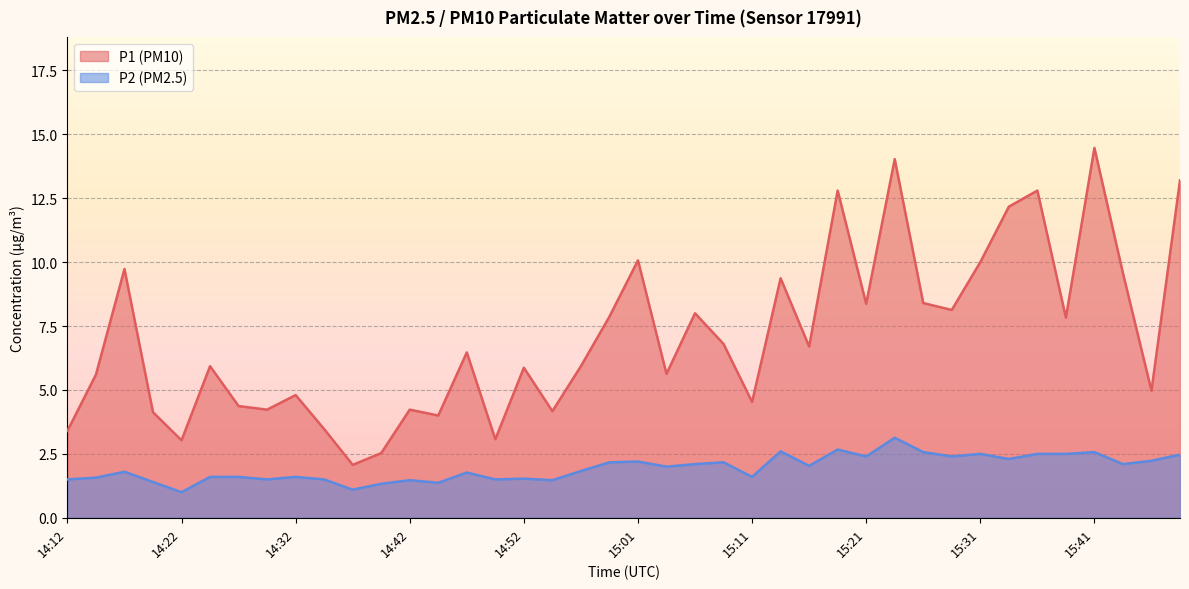

What is the total value across all series at 14:29?

5.7